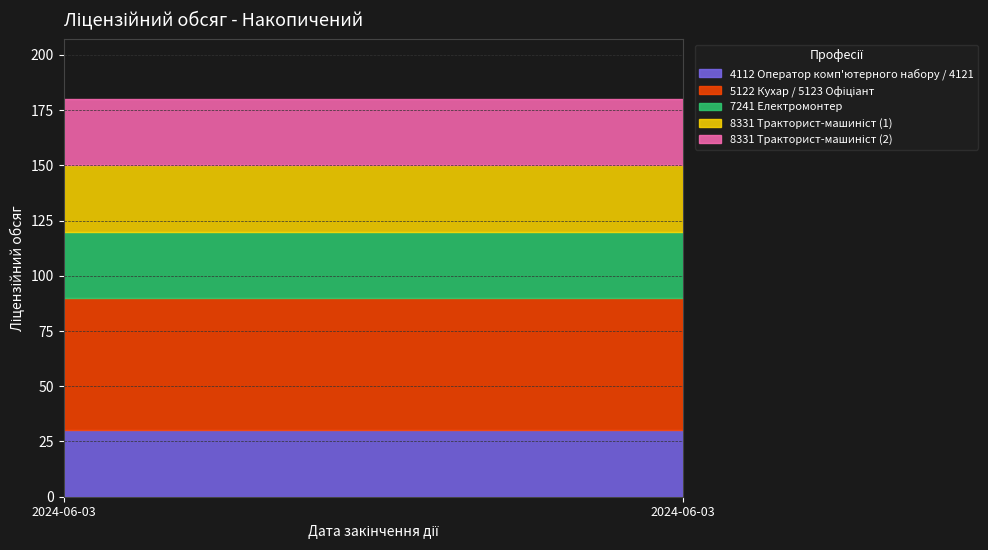

Which category has the lowest value in the 8331 Тракторист-машиніст (1) series?

2024-06-03